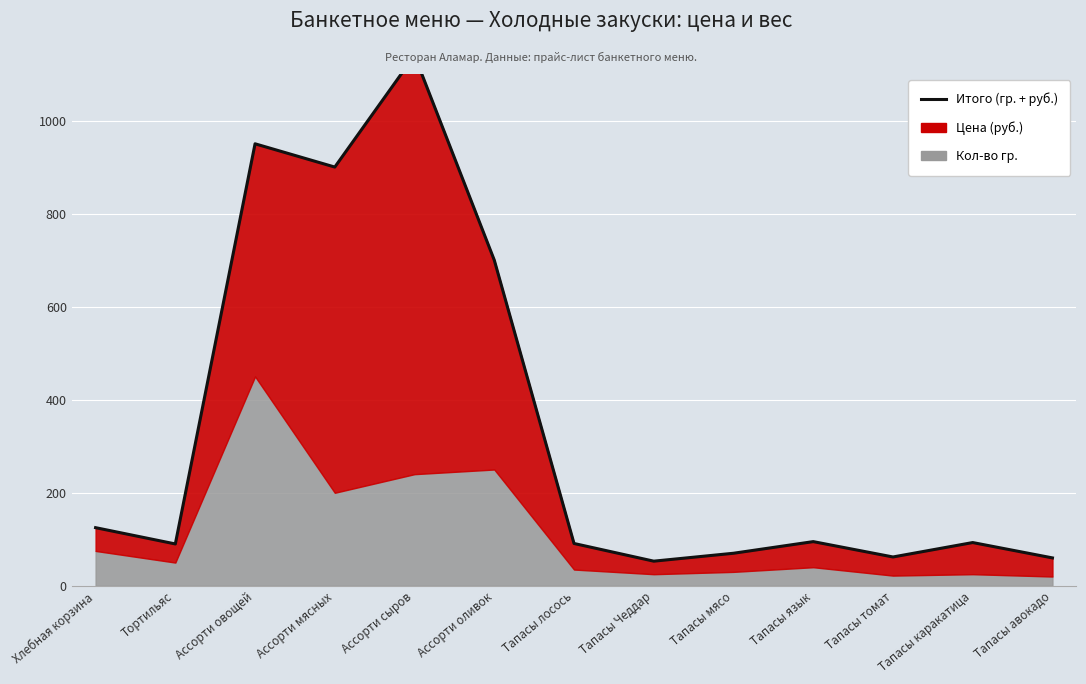

What is the maximum value shown in the chart?

1140